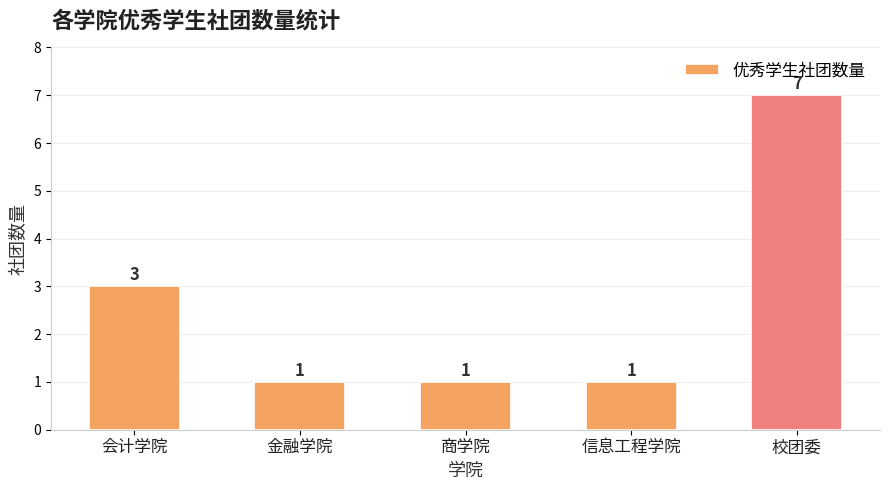

What is the label of the 3rd bar from the left?

商学院